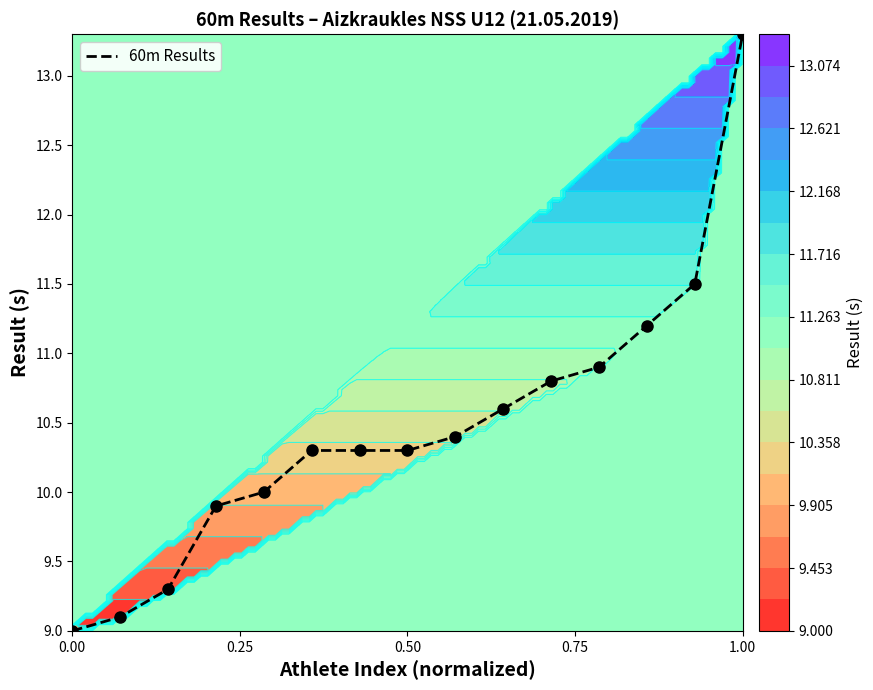

What is the difference between the second highest and minimum values?

2.5